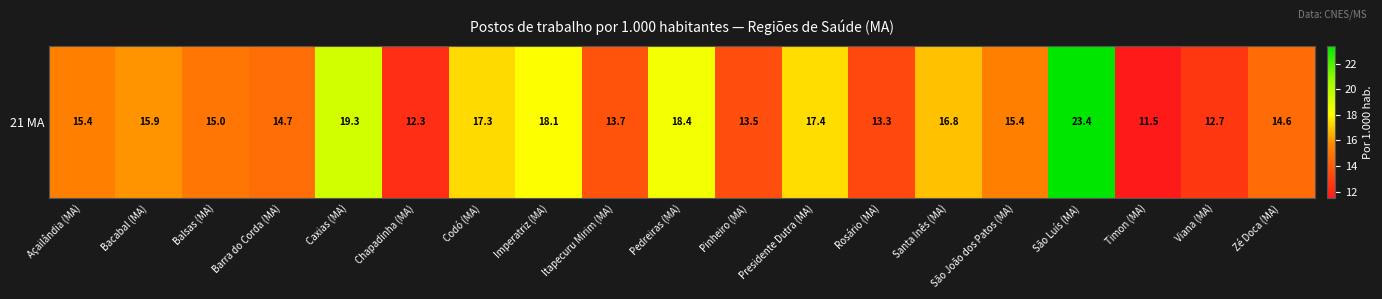

Is it true that the value at Balsas (MA) is 3.5?

False